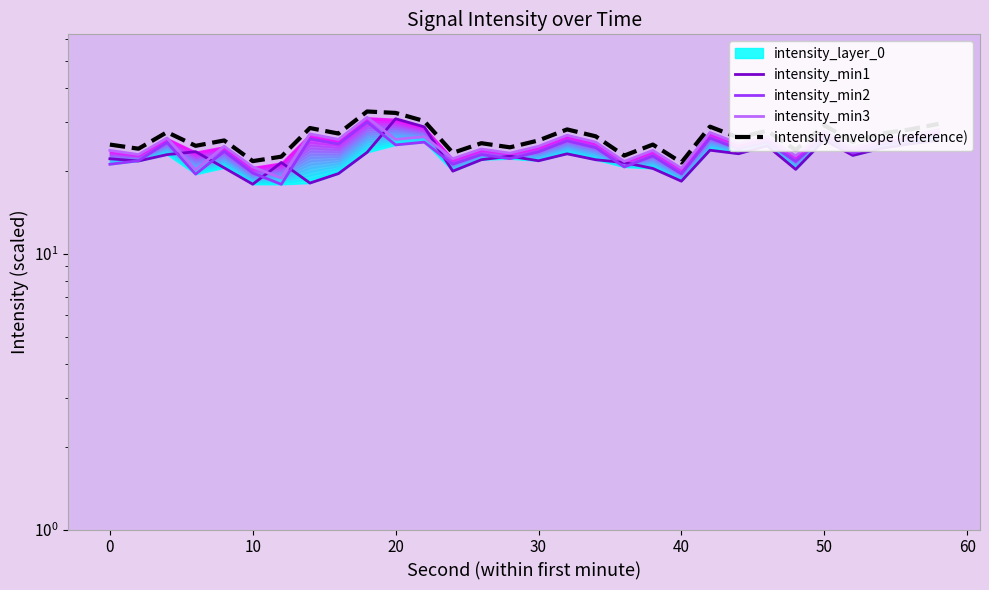

What is the average value of the intensity_min3 series?

24.7